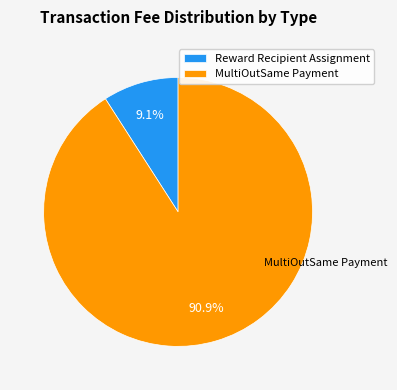

To the nearest percent, what percentage of the pie is Reward Recipient Assignment?

9%